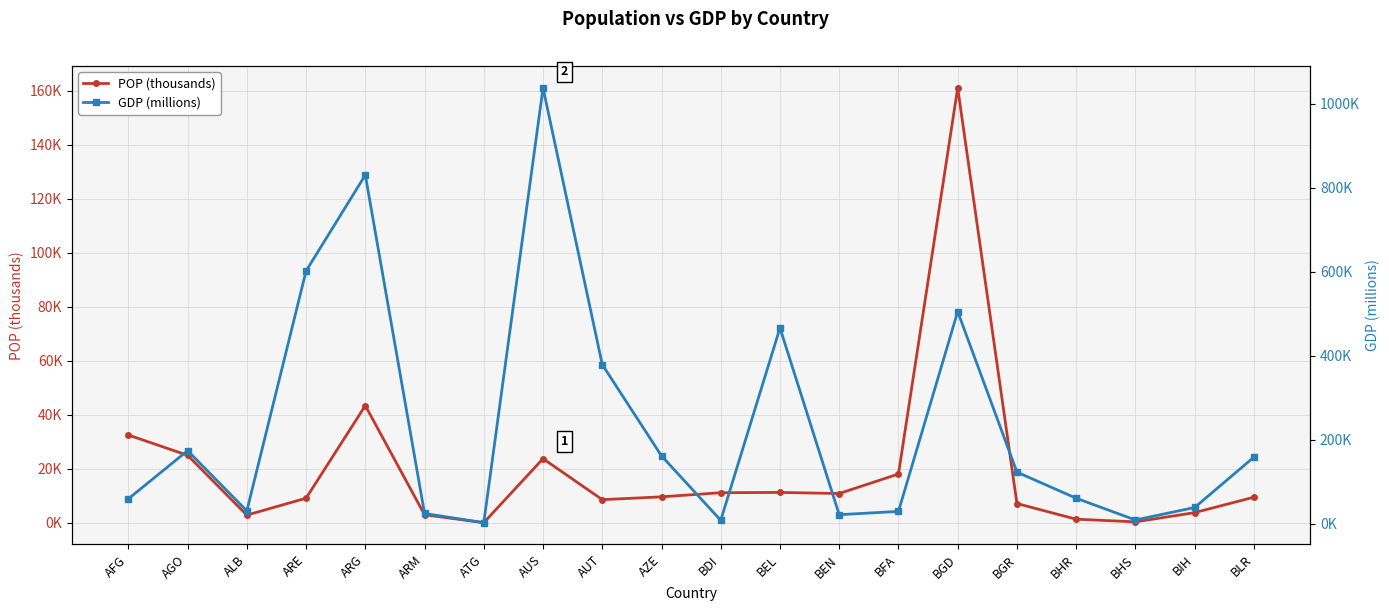

True or false: POP (thousands) has more than 1 points higher than both neighbors.

True